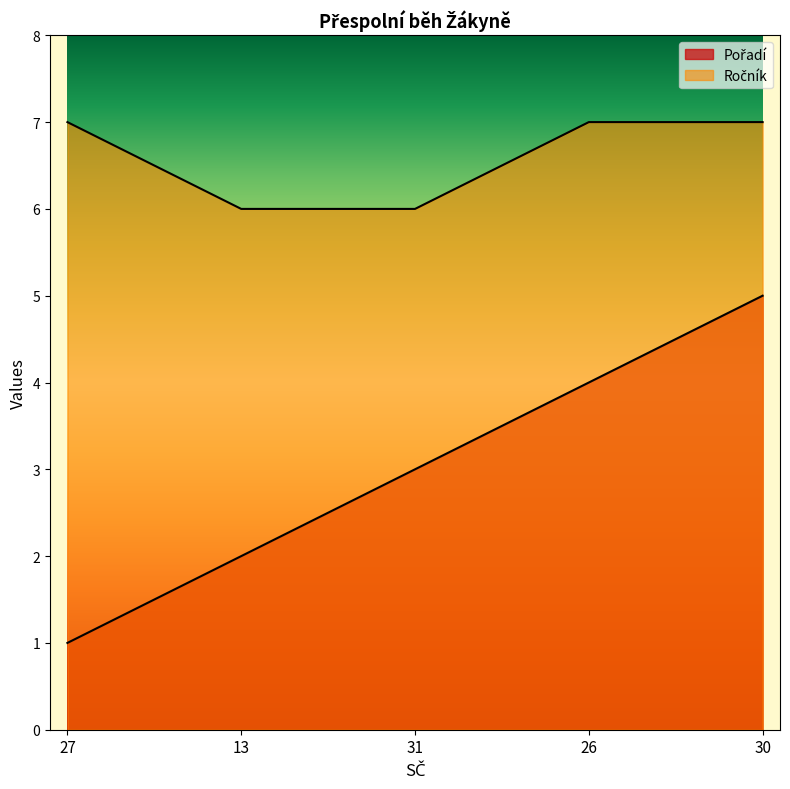

How many lines are shown in the chart?

2